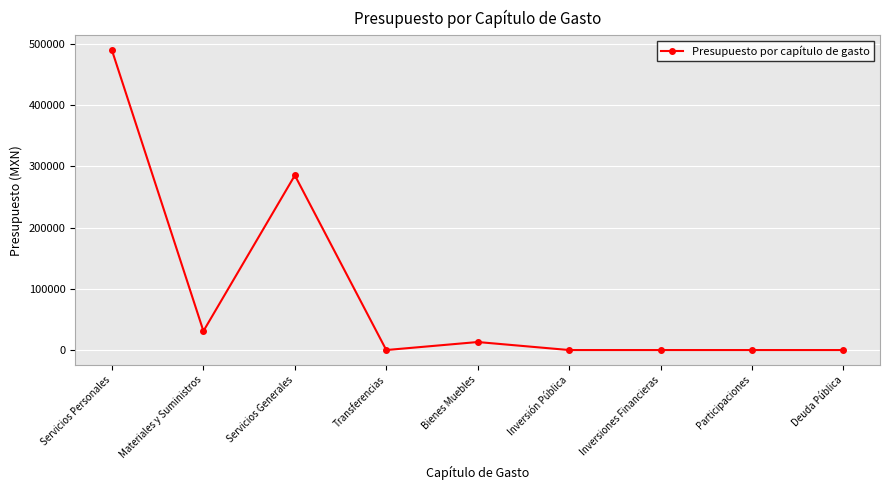

Which category has the highest value across all series?

Servicios Personales